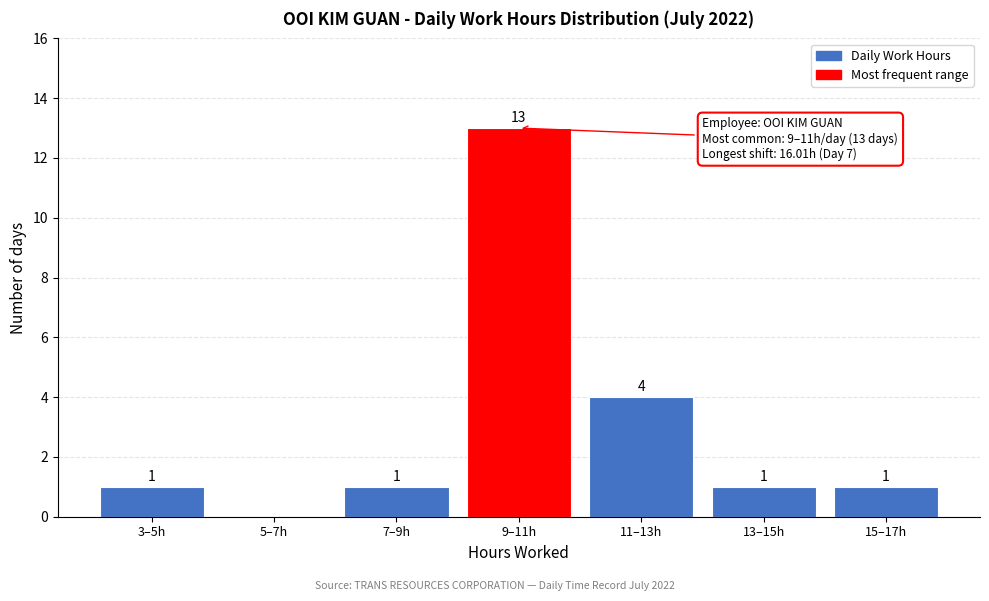

Reading right to left, list all the values displayed in this chart.

15–17h=1	13–15h=1	11–13h=4	9–11h=13	7–9h=1	5–7h=0	3–5h=1